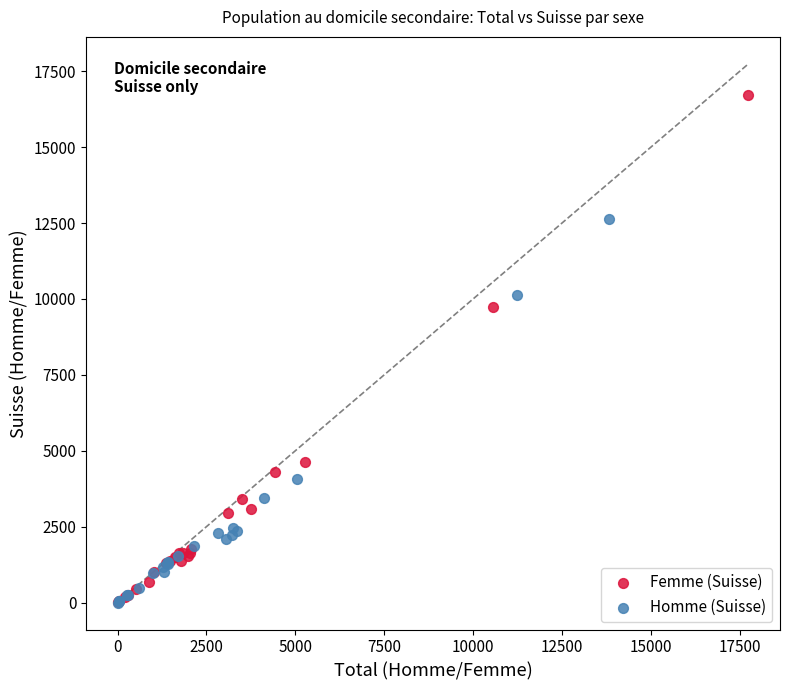

Which series has the widest spread of Y values?

Femme (Suisse)